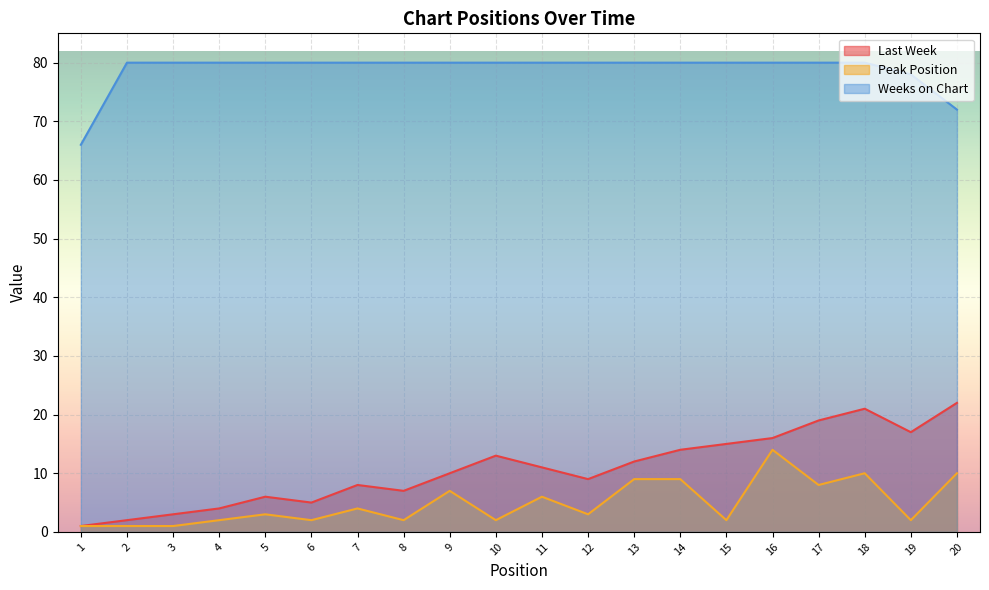

What is the difference between the maximum and minimum values in the Peak Position series?

13